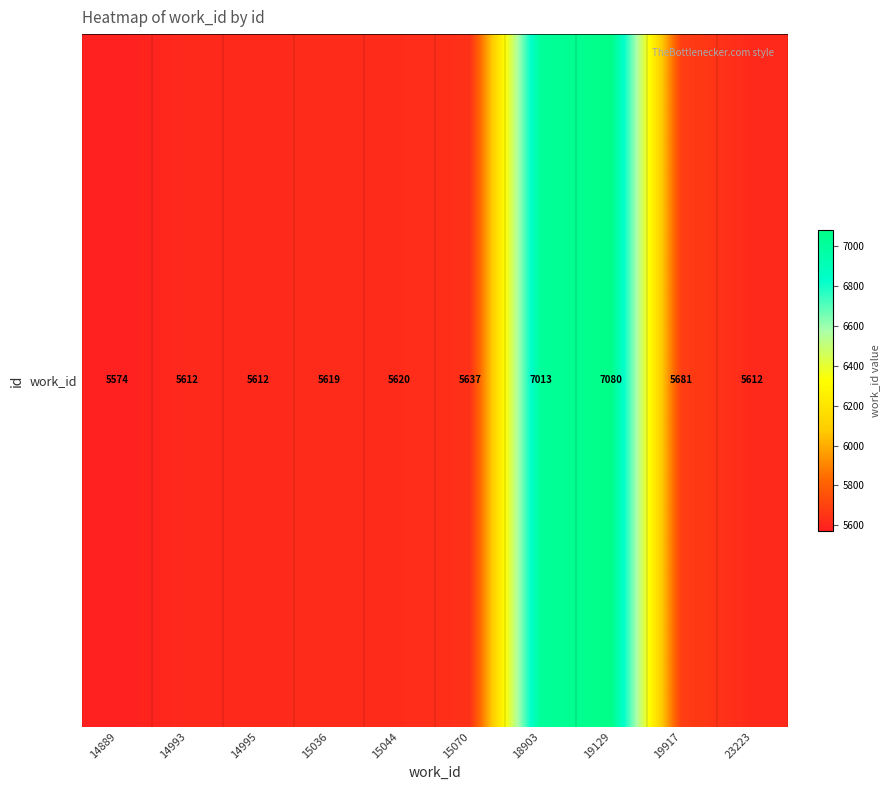

The chart shows a value of 7013 at 18903. True or false?

True